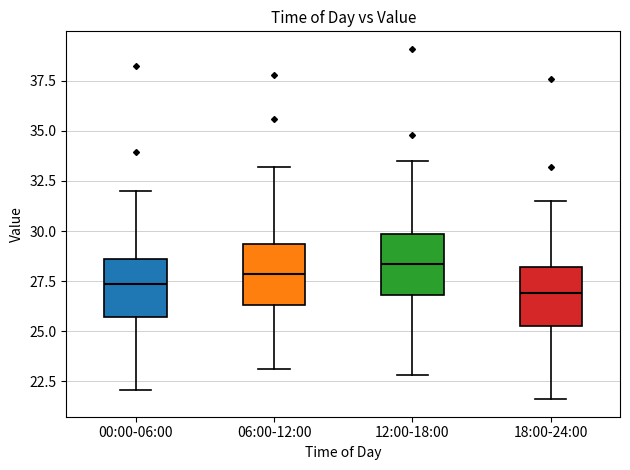

Reading left to right, read every box against the y-axis: the position of its median line, the range the box covers, and the ends of its whiskers. The values are not printed on the chart, so give them approximately, as read against the axis.

00:00-06:00: median 27.5, box 25.5 to 28.5, whiskers 22.0 to 32.0
06:00-12:00: median 28.0, box 26.5 to 29.5, whiskers 23.0 to 33.0
12:00-18:00: median 28.5, box 27.0 to 30.0, whiskers 23.0 to 33.5
18:00-24:00: median 27.0, box 25.5 to 28.0, whiskers 21.5 to 31.5